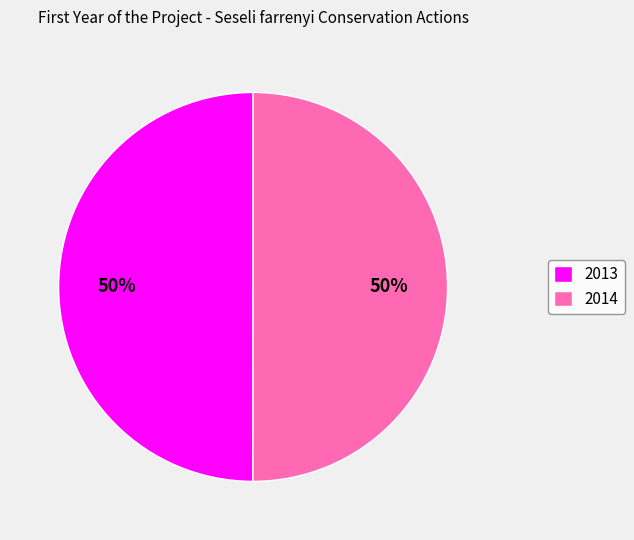

To the nearest percent, what is the average slice percentage?

50%